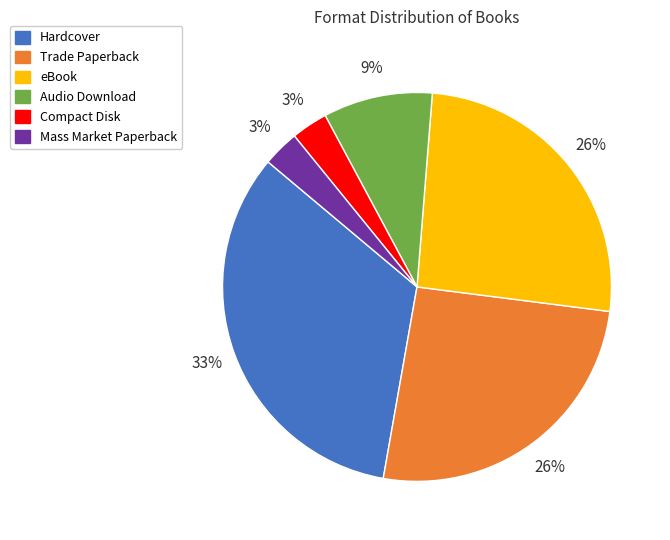

To the nearest percent, what is the combined percentage of Mass Market Paperback and Audio Download?

12%